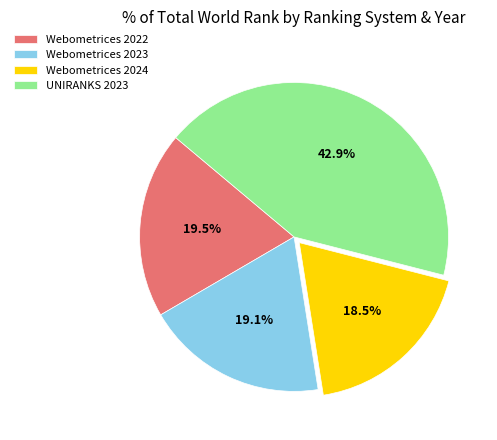

What percentage is the UNIRANKS 2023 slice, to the nearest percent?

43%